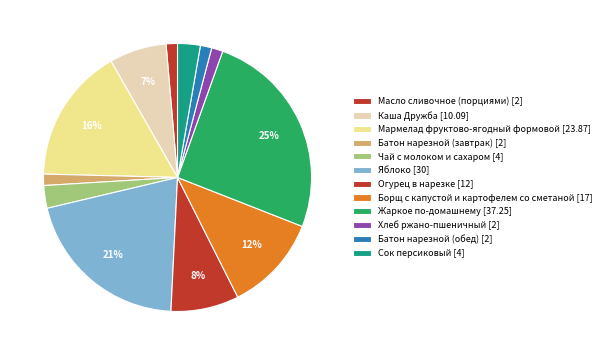

How many segments does this pie chart have?

12